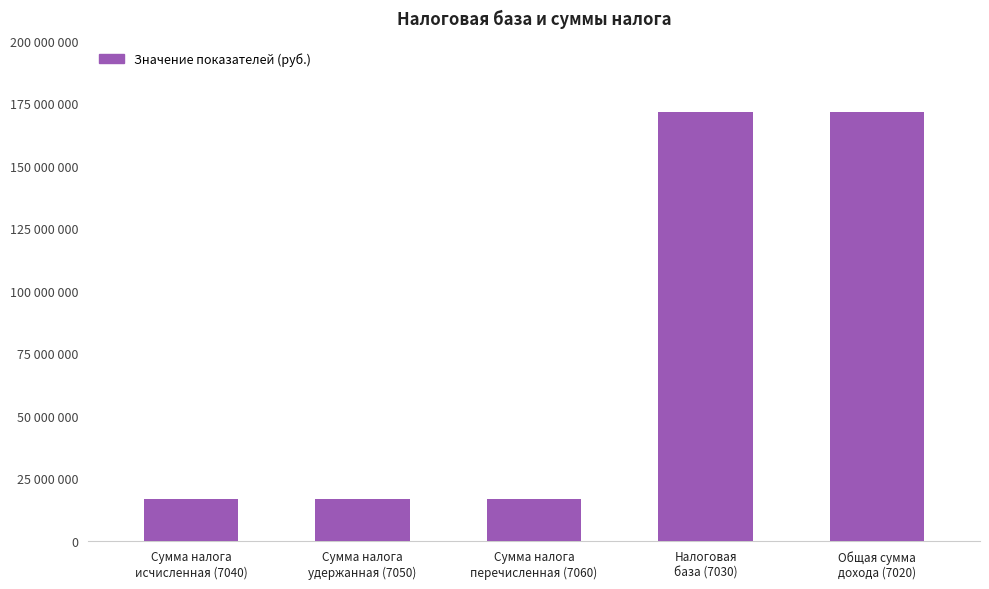

Which has a higher value, Сумма налога
исчисленная (7040) or Сумма налога
перечисленная (7060)?

Сумма налога
исчисленная (7040)